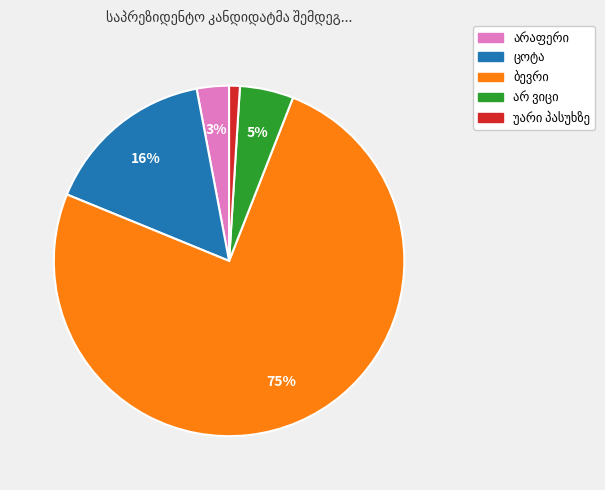

To the nearest percent, what is the difference between the largest and smallest slice percentages?

74%